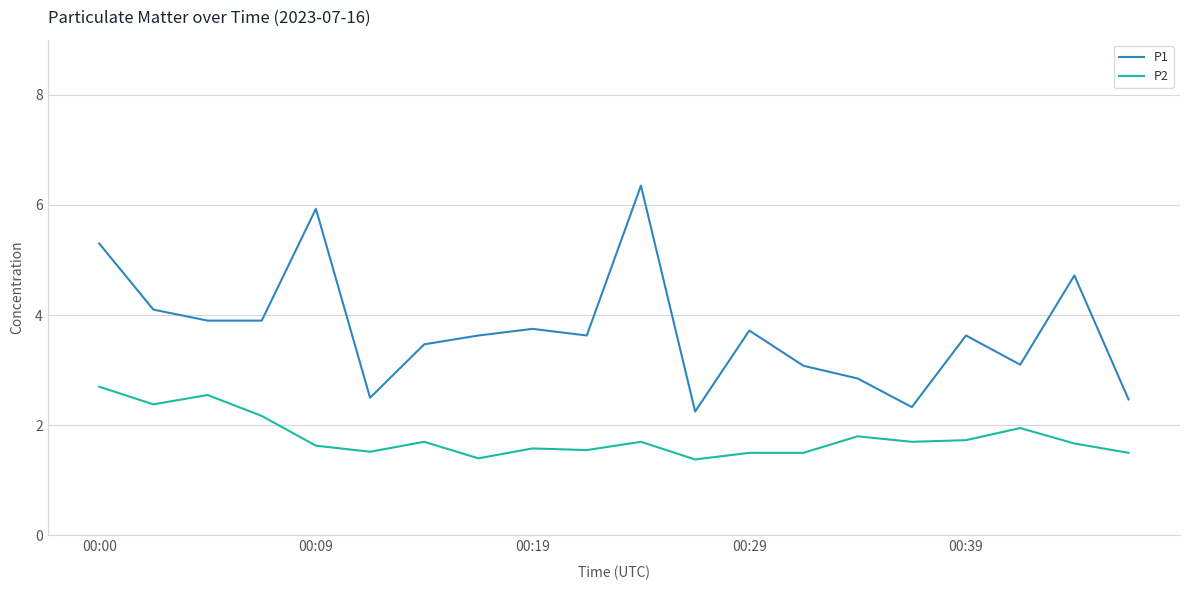

Rank the series by their maximum value, from lowest to highest.

P2, P1